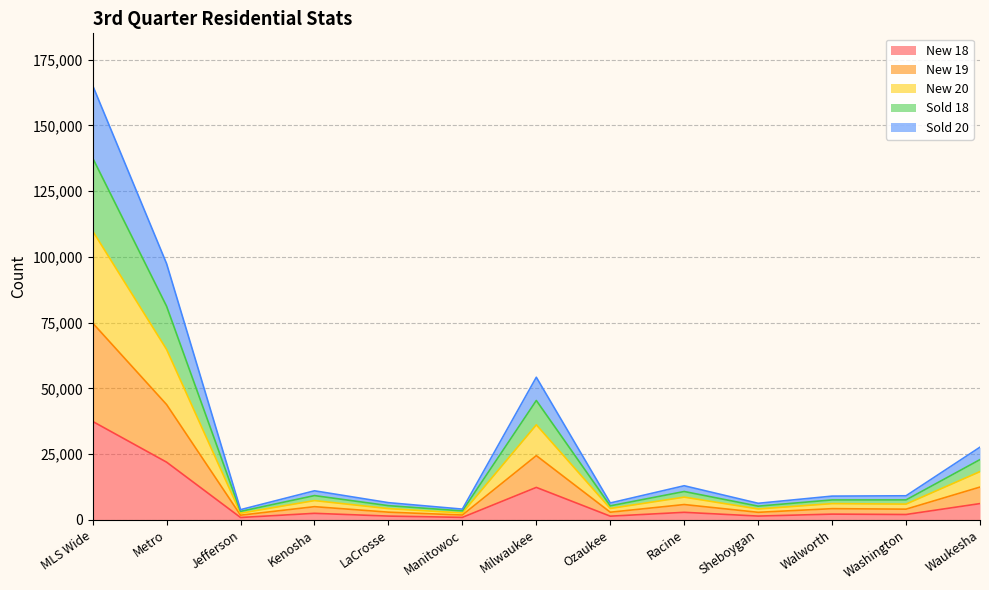

Does the chart display data point markers on the line(s)?

No